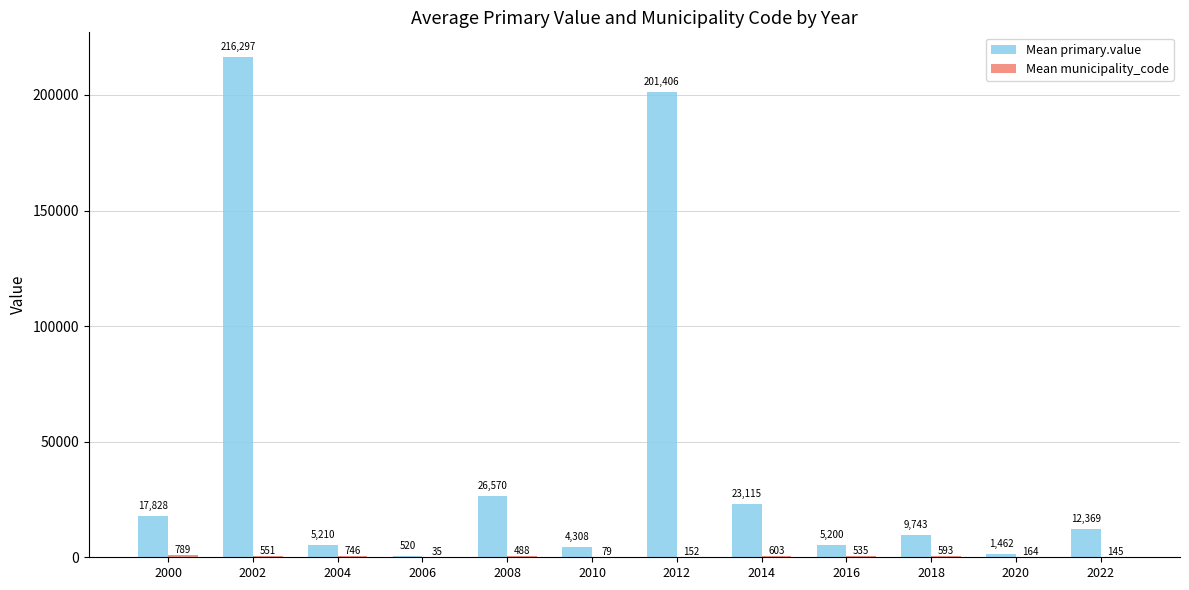

Count the number of categories in the chart.

12